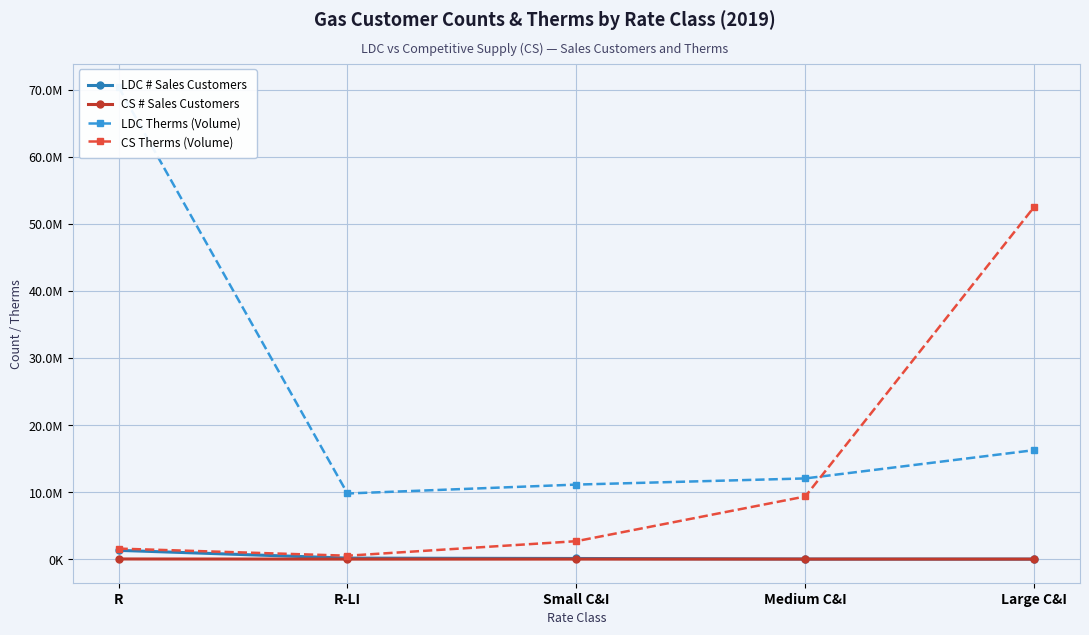

What are all the series names shown in the legend?

LDC # Sales Customers, CS # Sales Customers, LDC Therms (Volume), CS Therms (Volume)